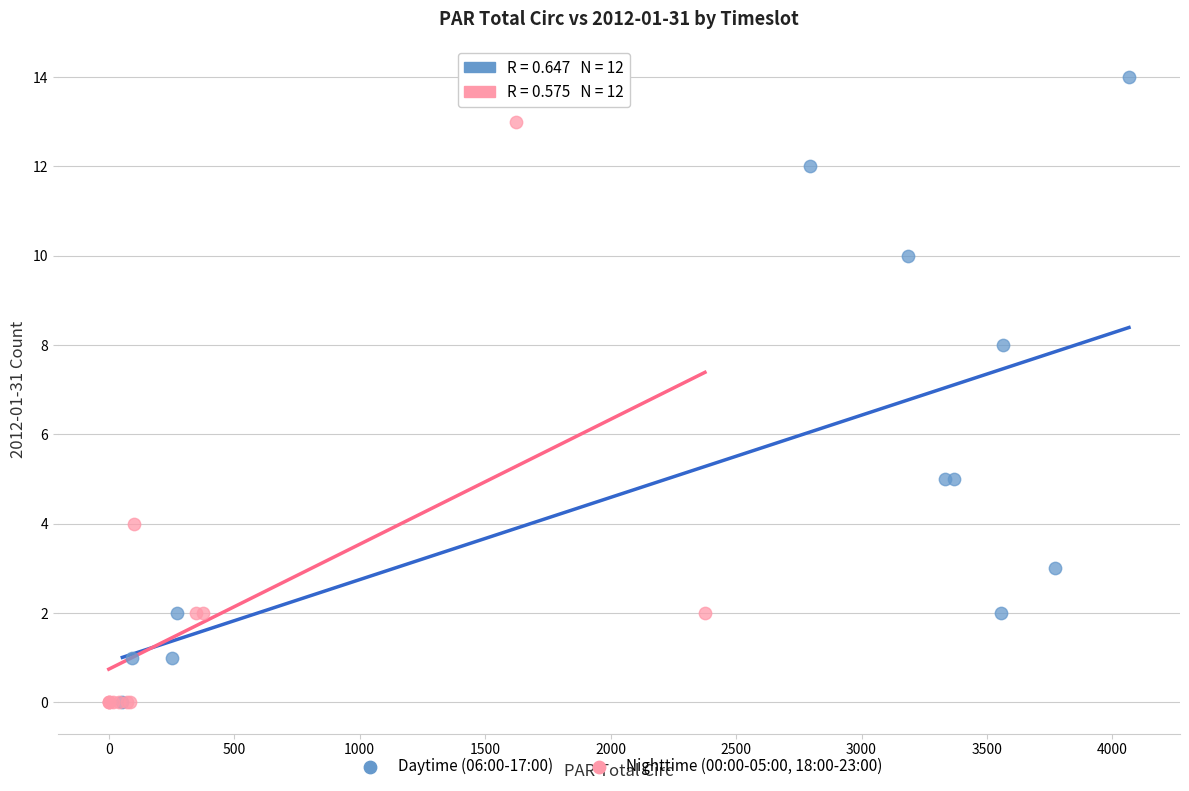

Which series contains the highest Y value?

Daytime (06:00-17:00)